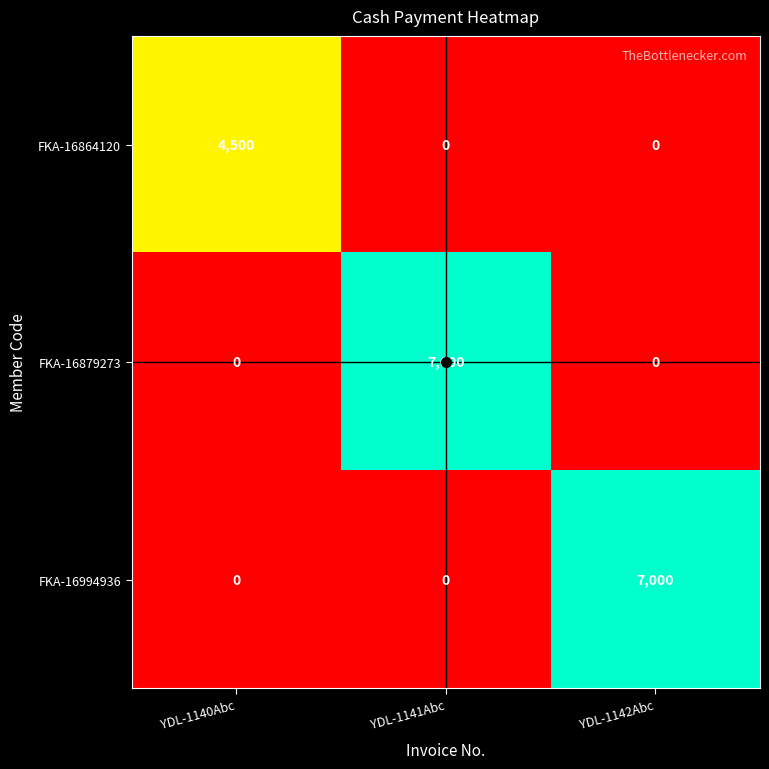

Between YDL-1140Abc and YDL-1141Abc, which series saw the biggest shift?

FKA-16879273